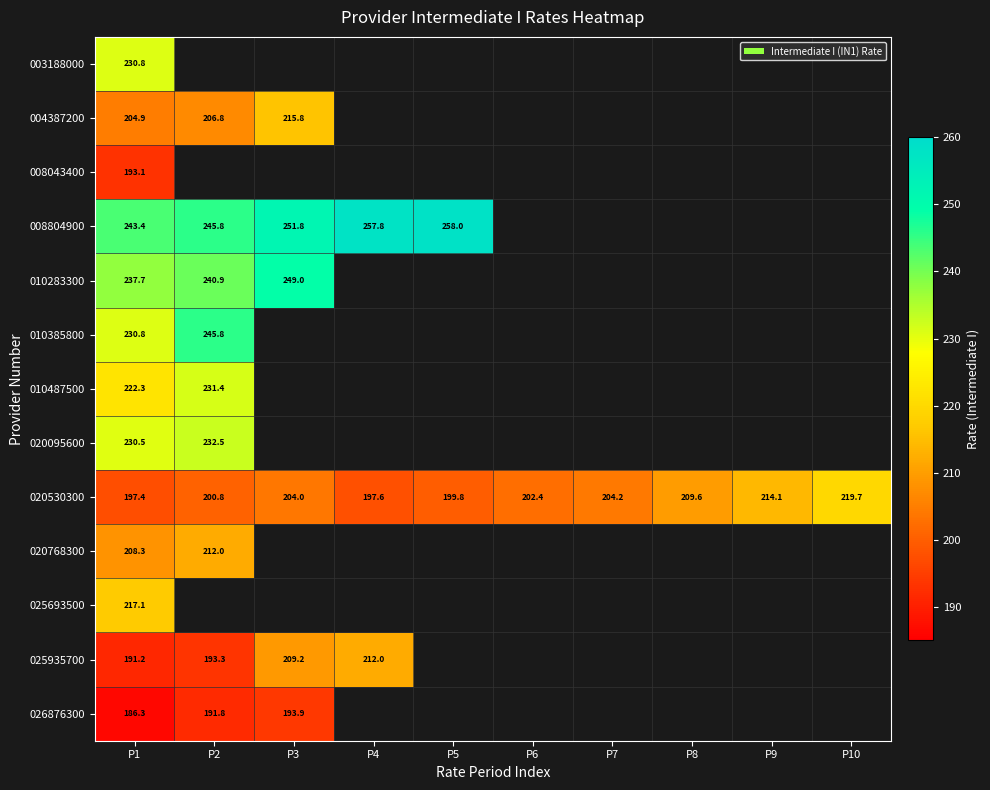

Is the value of 020530300 at P9 greater than the value of 010487500 at P2?

No